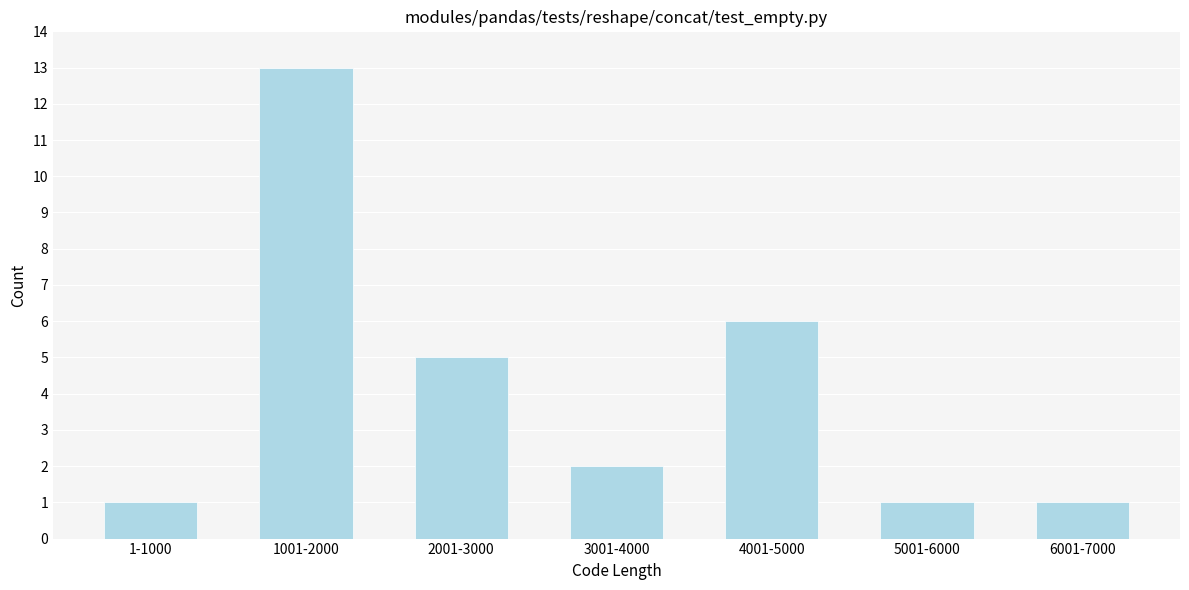

Reading left to right, extract all data points from this chart.

1-1000=1	1001-2000=13	2001-3000=5	3001-4000=2	4001-5000=6	5001-6000=1	6001-7000=1